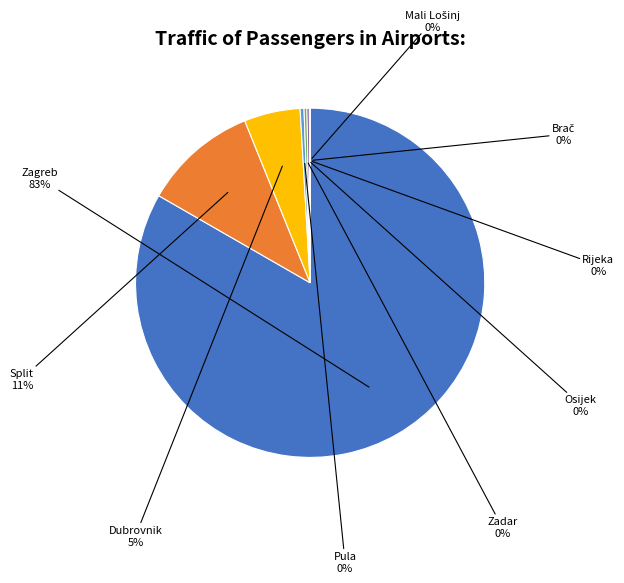

To the nearest percent, what is the average slice percentage?

11%